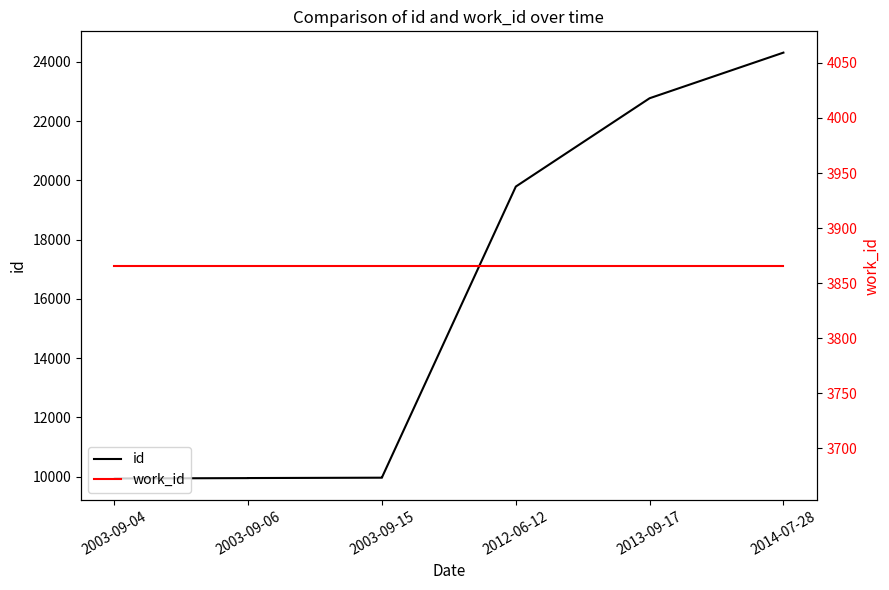

The value of work_id at 2003-09-04 is 1740. True or false?

False